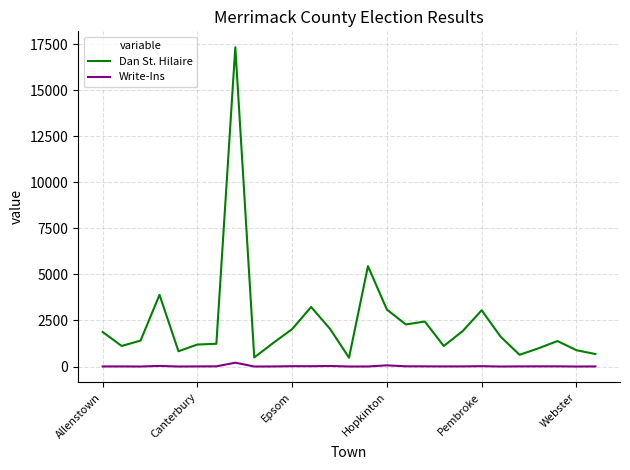

True or false: Dan St. Hilaire and Write-Ins cross at least once.

False